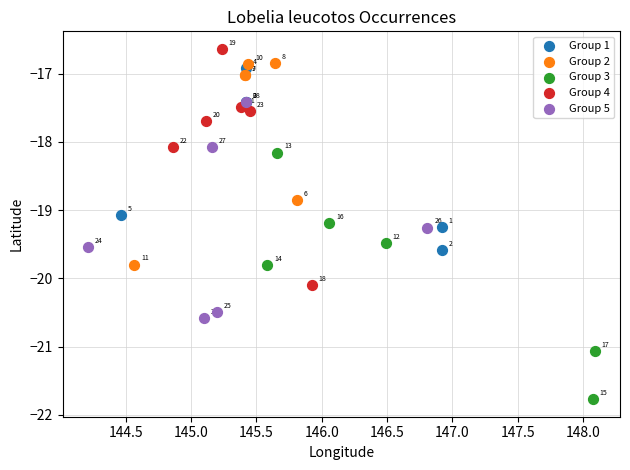

Which series has the largest Y range (max minus min)?

Group 3